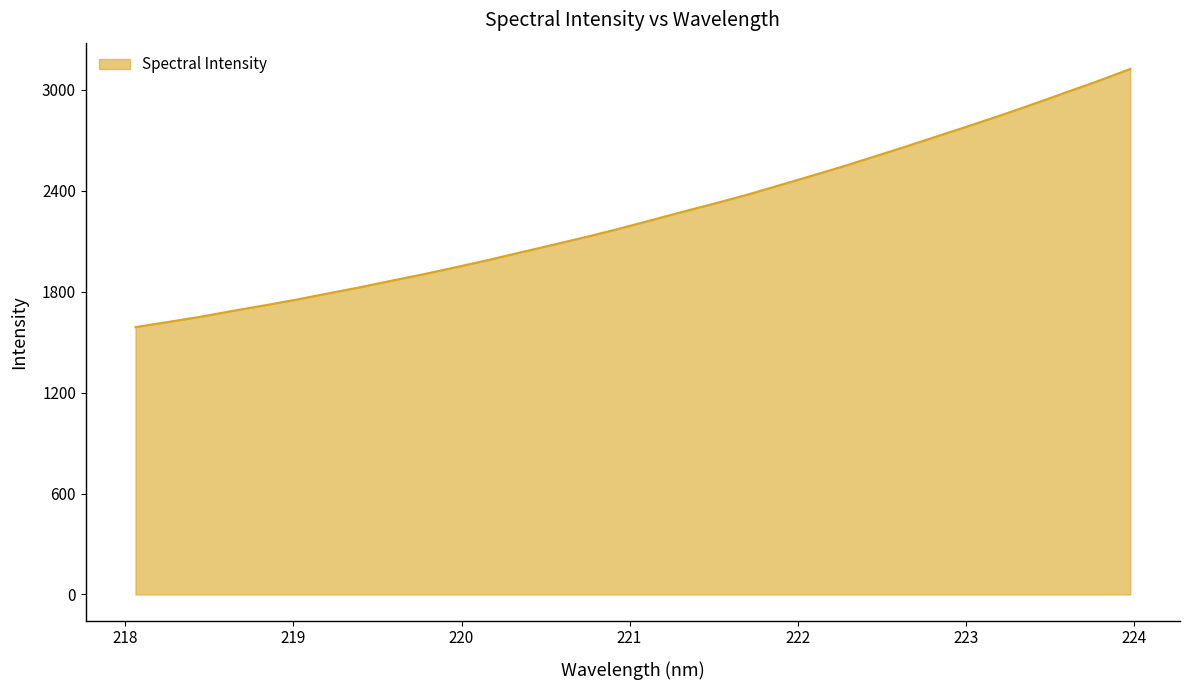

How many categories are shown in the chart?

32